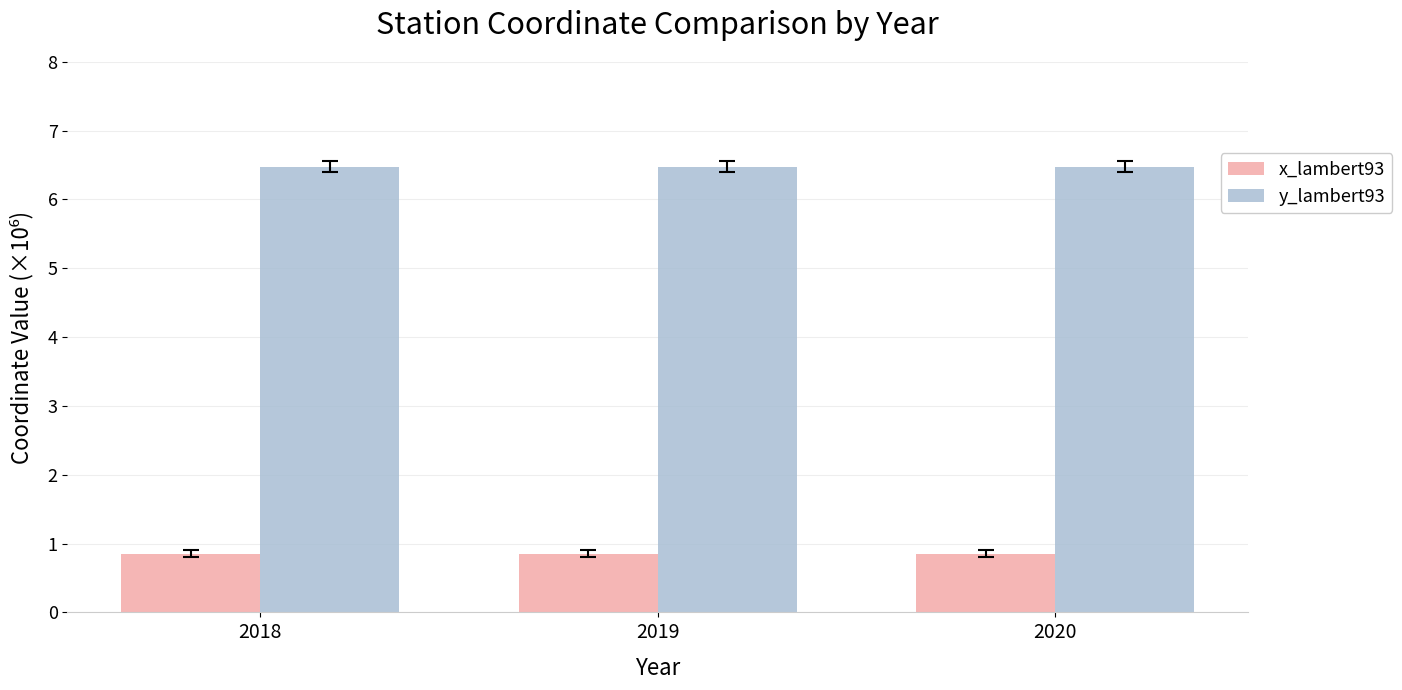

What is the value of the y_lambert93 bar at the 2nd from the left?

6.5